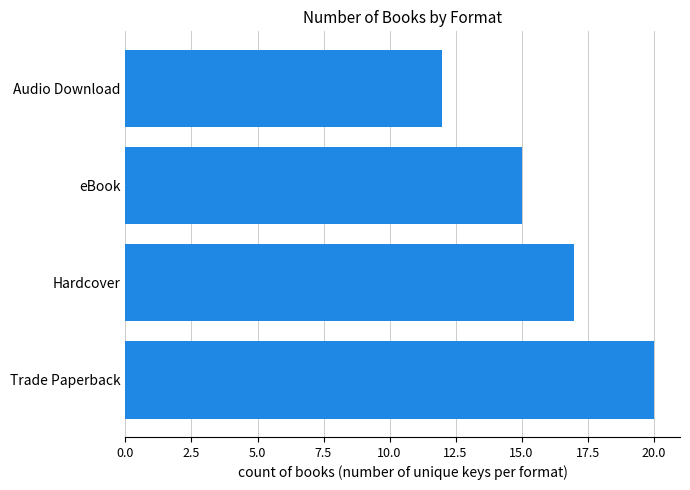

Which has a higher value, Hardcover or eBook?

Hardcover